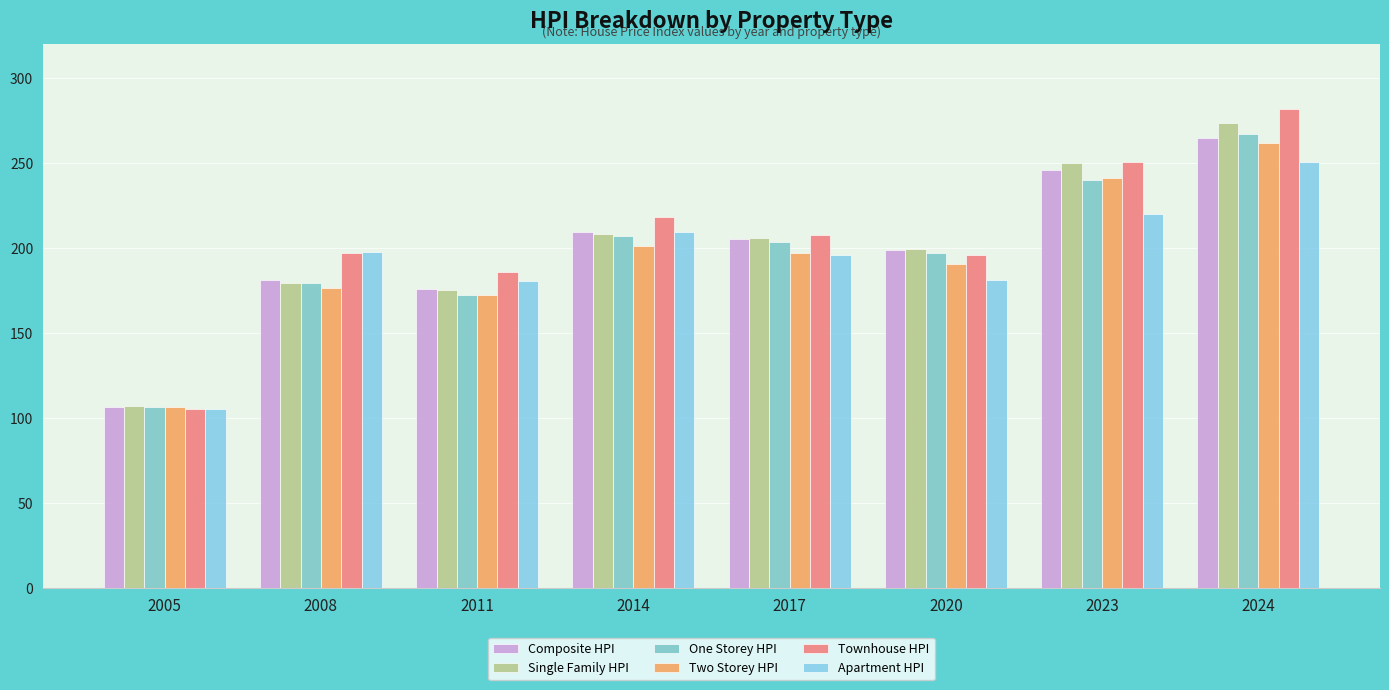

What is the approximate value of Apartment HPI at 2014?

209.8